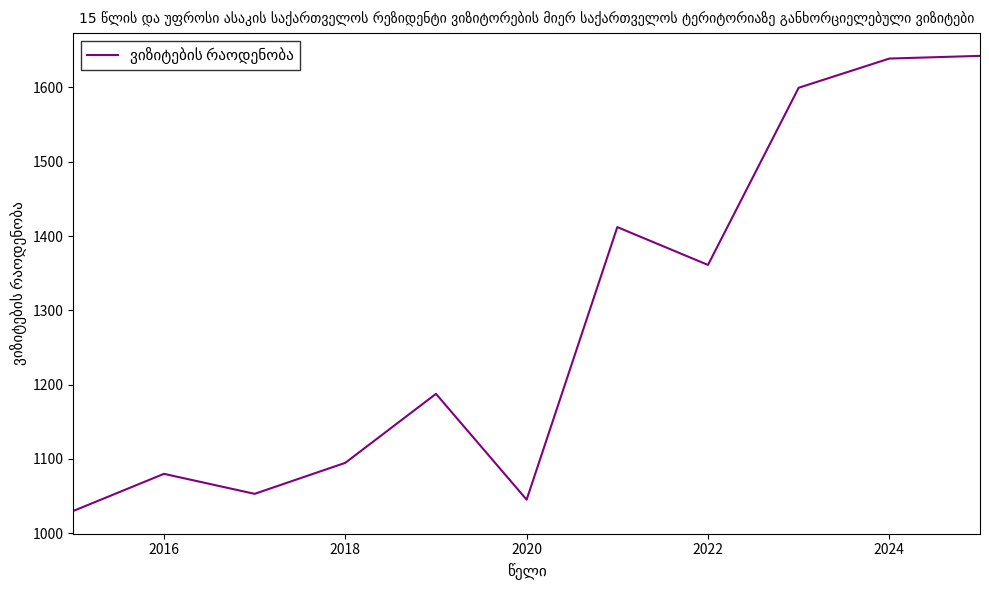

What is the difference between the maximum and minimum values?

612.3